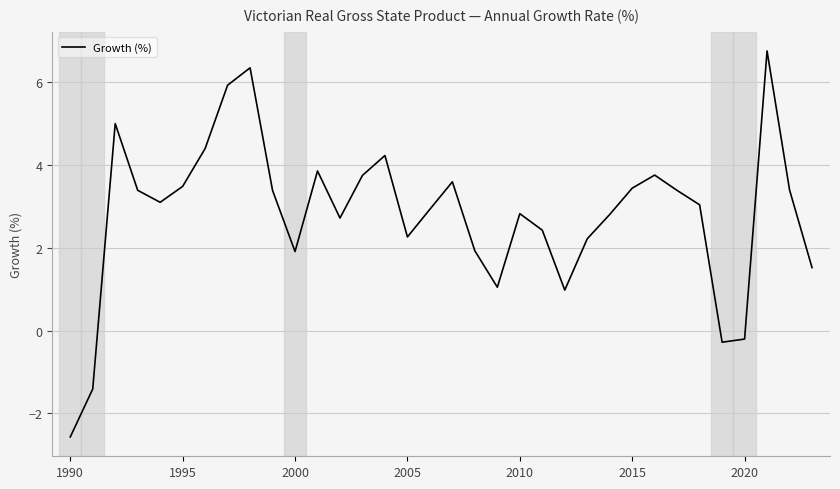

What is the smallest value displayed?

-2.6